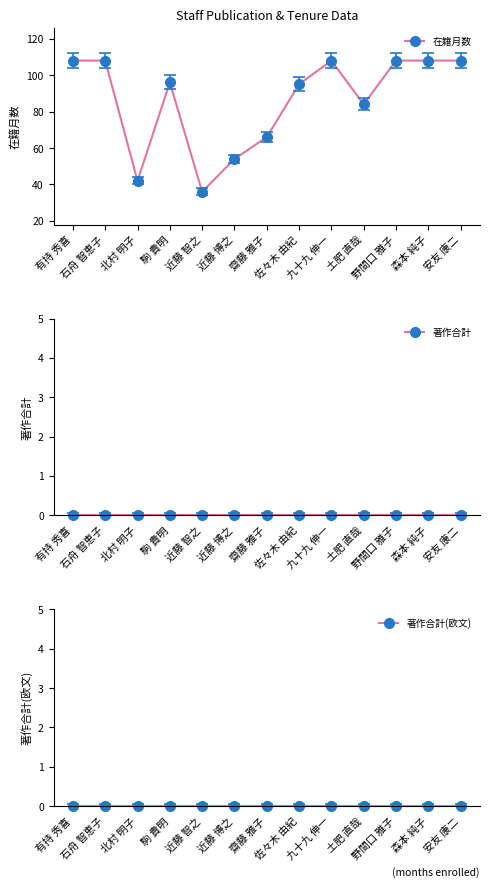

Is it true that 著作合計(欧文) equals 0 at 北村 明子?

True